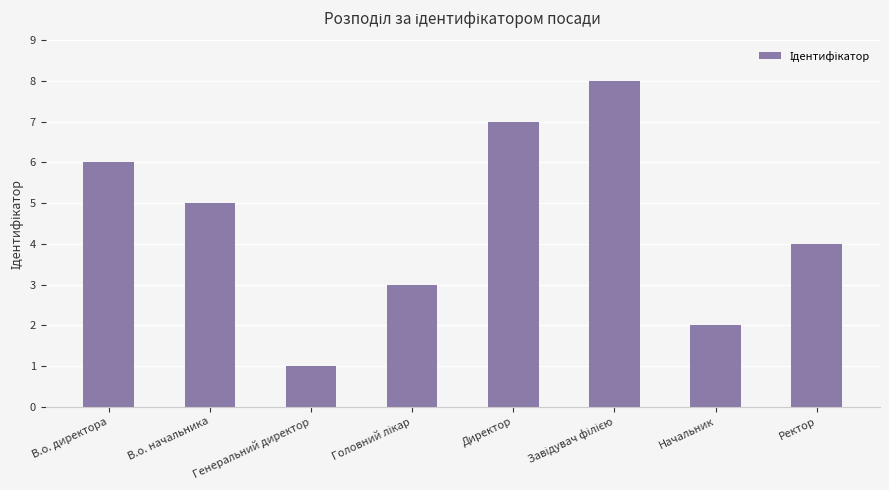

Are the bars grouped side by side (vs. stacked)?

No